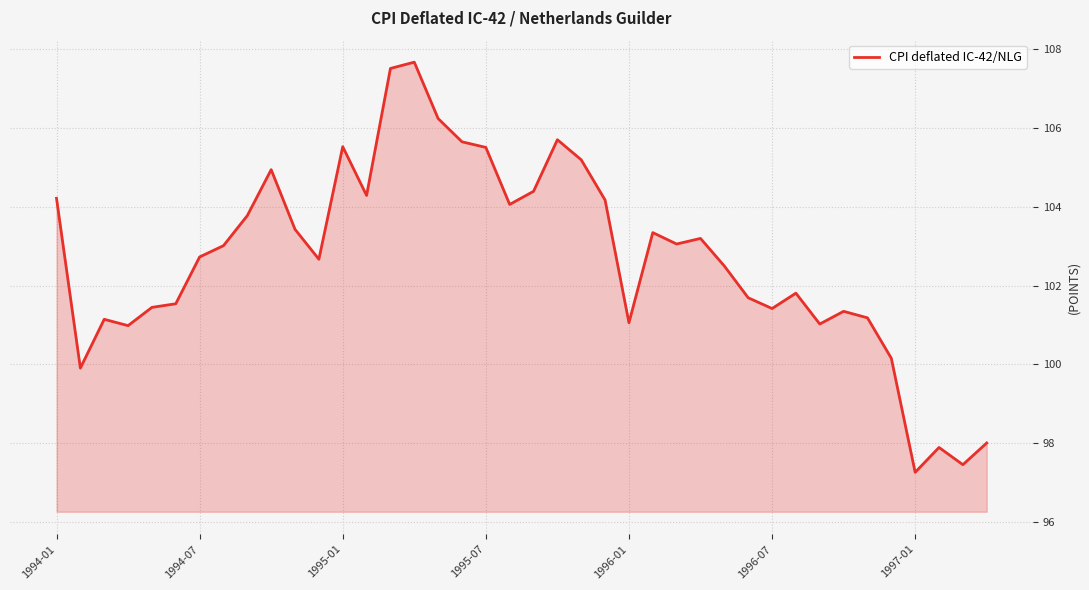

Does the chart display data point markers on the line(s)?

No